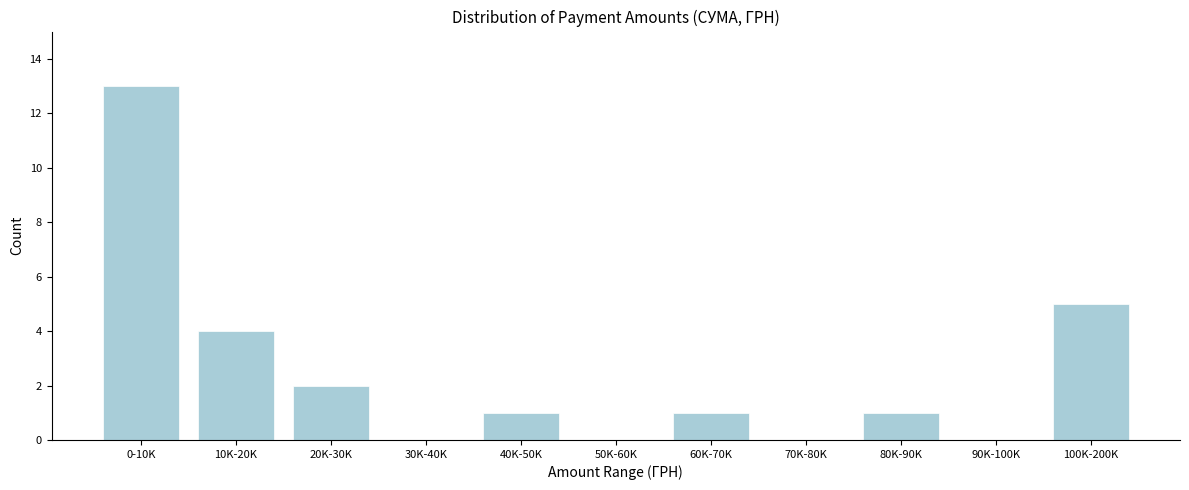

Reading right to left, what are all the values shown in this chart?

100K-200K=5	90K-100K=0	80K-90K=1	70K-80K=0	60K-70K=1	50K-60K=0	40K-50K=1	30K-40K=0	20K-30K=2	10K-20K=4	0-10K=13